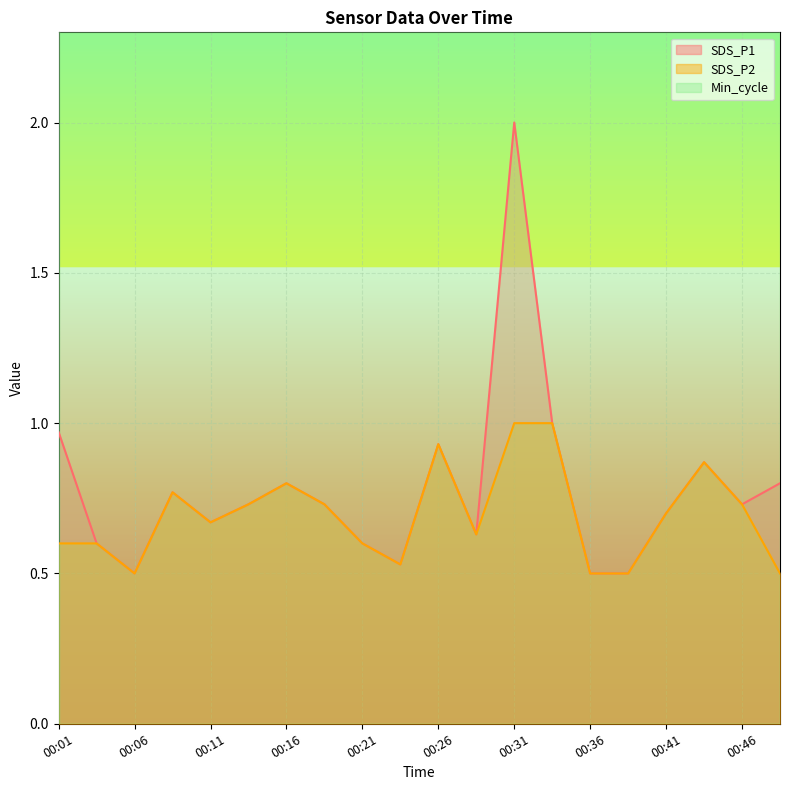

Reading left to right, list all the values displayed in this chart.

SDS_P1: 1.0	0.6	0.5	0.8	0.7	0.7	0.8	0.7	0.6	0.5	0.9	0.6	2.0	1.0	0.5	0.5	0.7	0.9	0.7	0.8
SDS_P2: 0.6	0.6	0.5	0.8	0.7	0.7	0.8	0.7	0.6	0.5	0.9	0.6	1.0	1.0	0.5	0.5	0.7	0.9	0.7	0.5